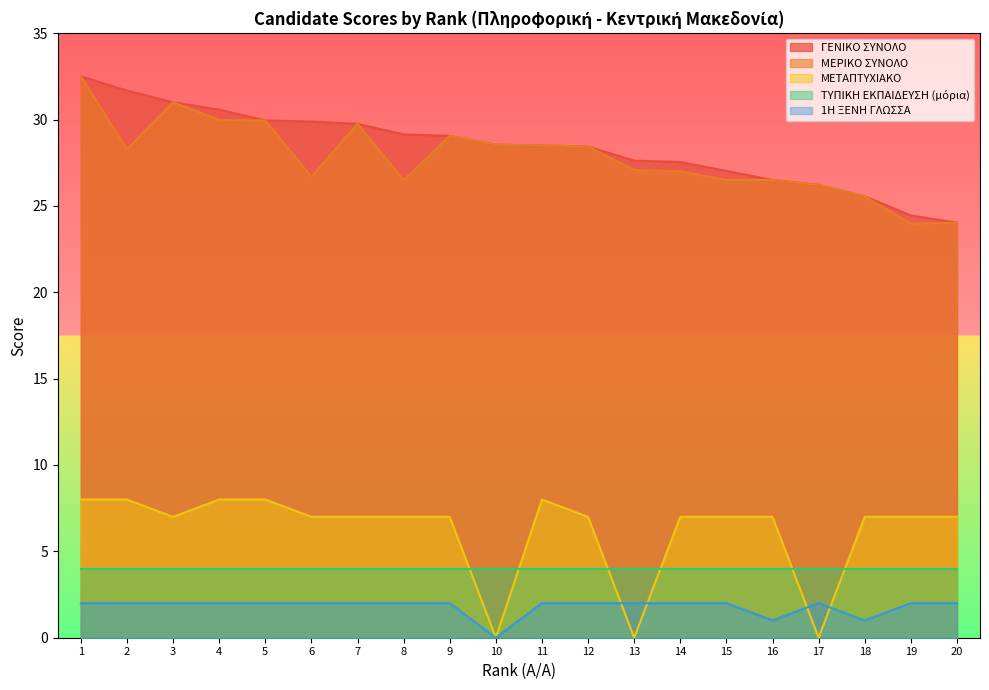

Where does the ΜΕΤΑΠΤΥΧΙΑΚΟ series first go above 7?

1